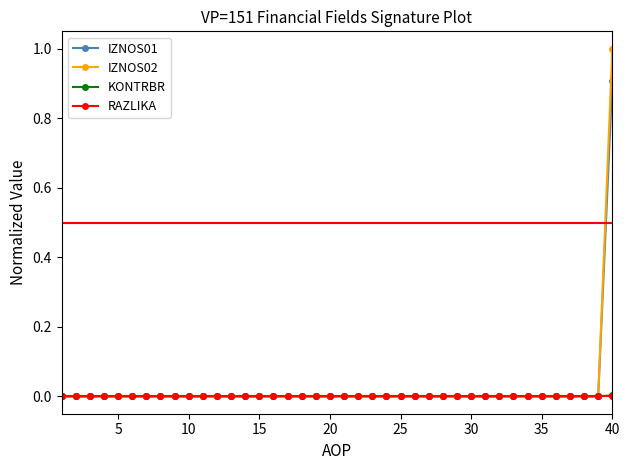

What is the maximum value for IZNOS01?

0.9